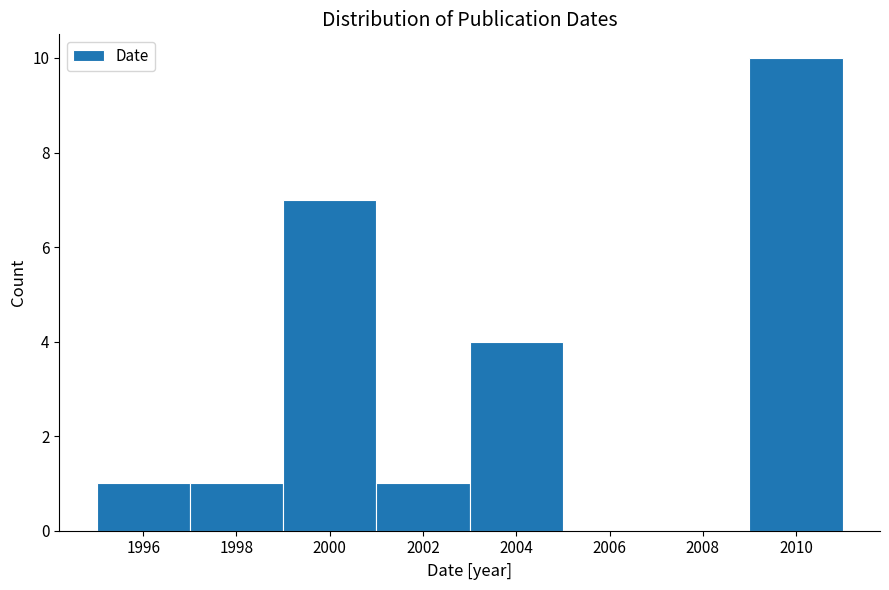

Reading left to right, transcribe this chart: for each bar, give the range it covers on the x-axis and its height. The values are not printed on the chart, so give them approximately, as read against the axis.

1995 to 1997: 1
1997 to 1999: 1
1999 to 2001: 7
2001 to 2003: 1
2003 to 2005: 4
2005 to 2007: 0
2007 to 2009: 0
2009 to 2011: 10